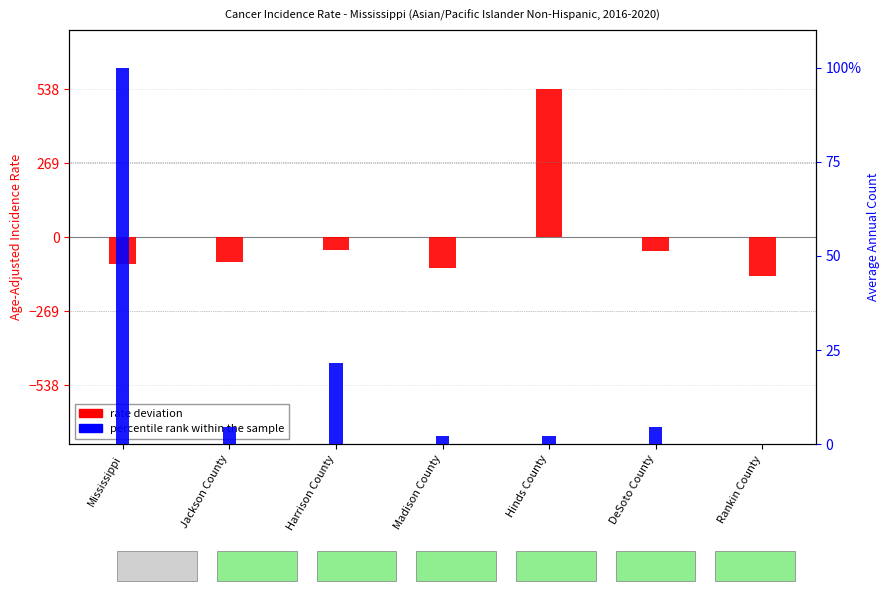

Is the value of rate deviation at Hinds County greater than the value of percentile rank within the sample at Harrison County?

Yes